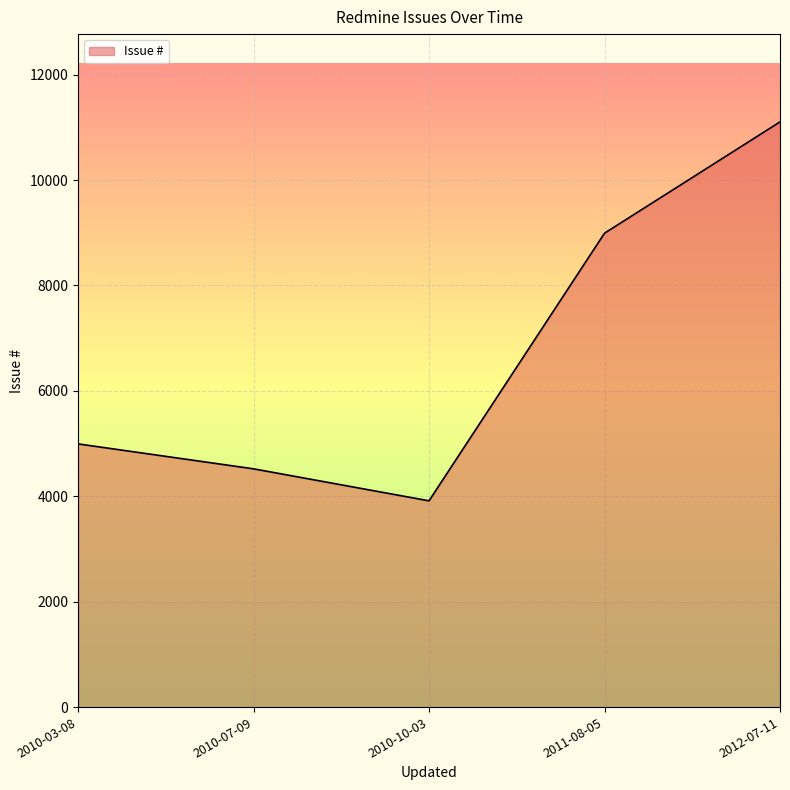

Which category has the lowest value across all series?

2010-10-03